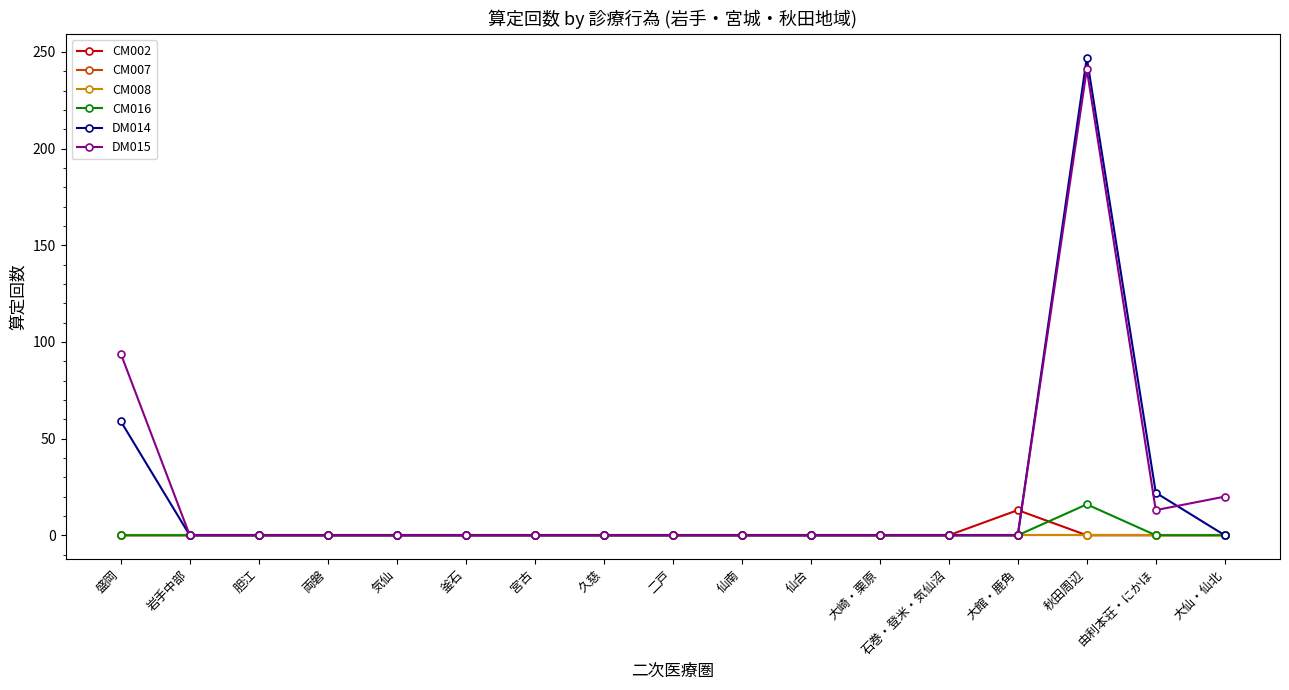

True or false: CM007 and DM014 cross at least once.

False